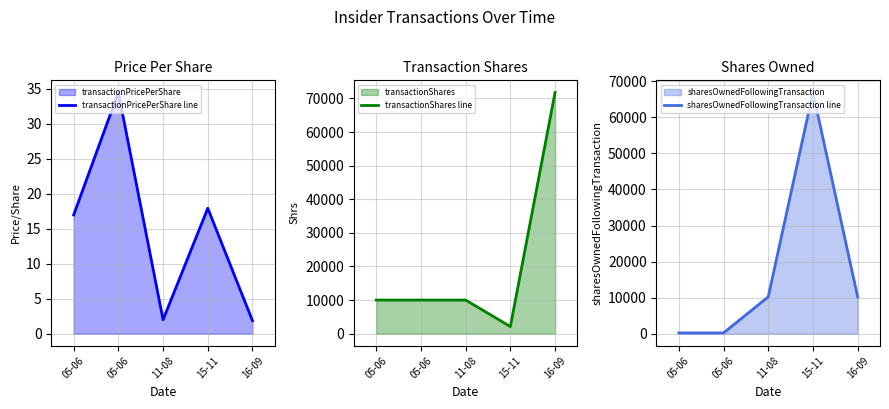

What is the difference between the second highest and minimum values in the transactionShares line series?

7888